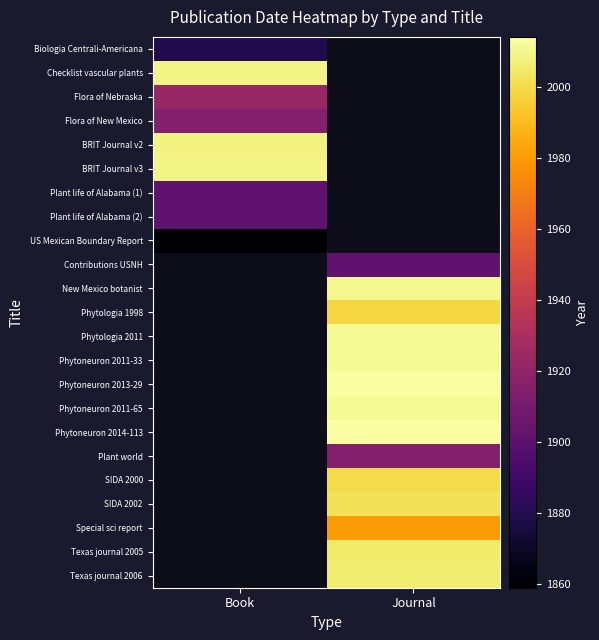

At which category is the sum across all series the highest?

Journal